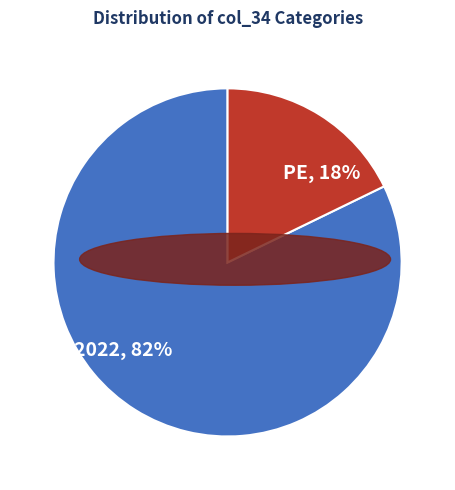

Does any single category account for the majority?

Yes